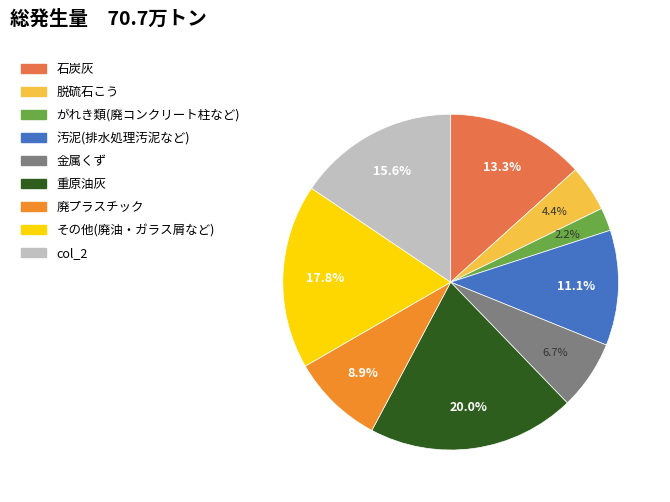

Does any single category account for the majority?

No